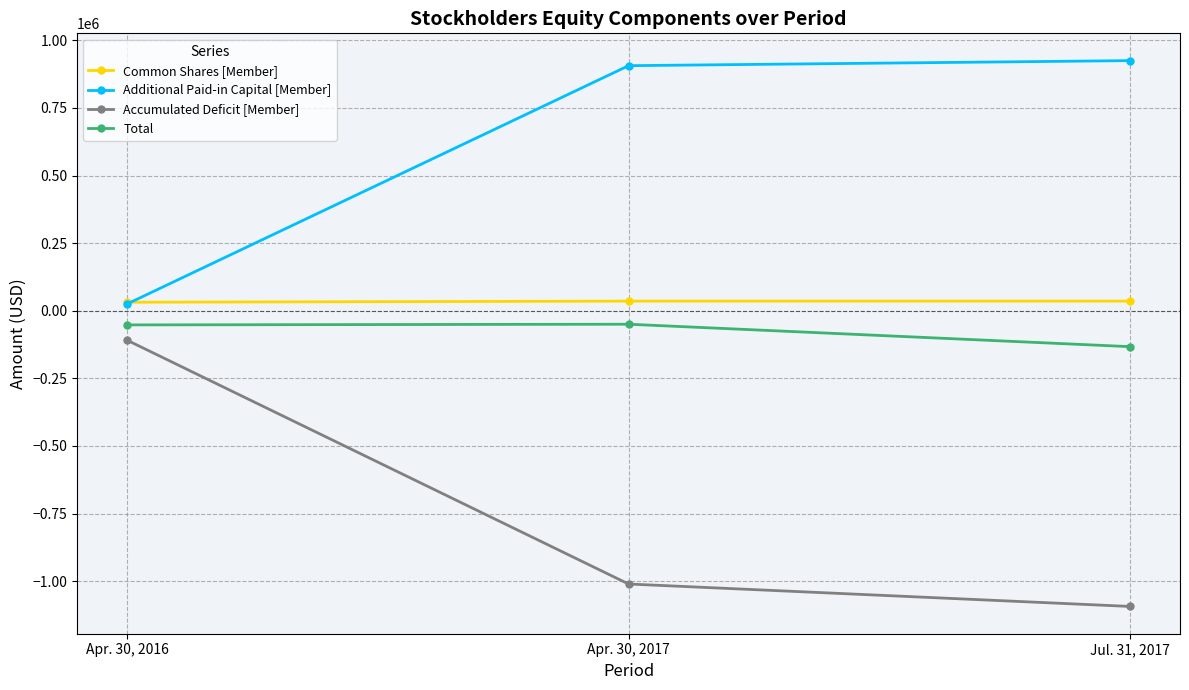

List the labels in order of Accumulated Deficit [Member] value, largest first.

Apr. 30, 2016, Apr. 30, 2017, Jul. 31, 2017